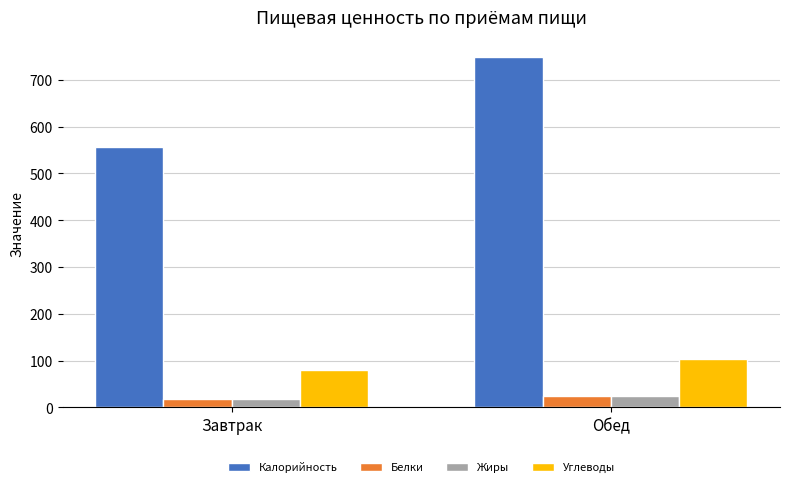

Which series has the largest range (max minus min)?

Калорийность